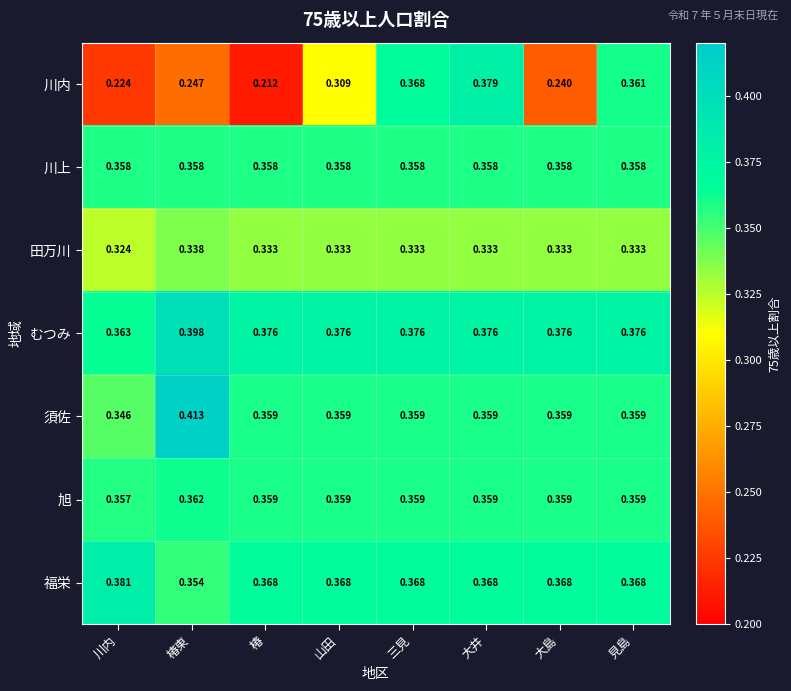

What is the total value across all series at 川内?

2.4